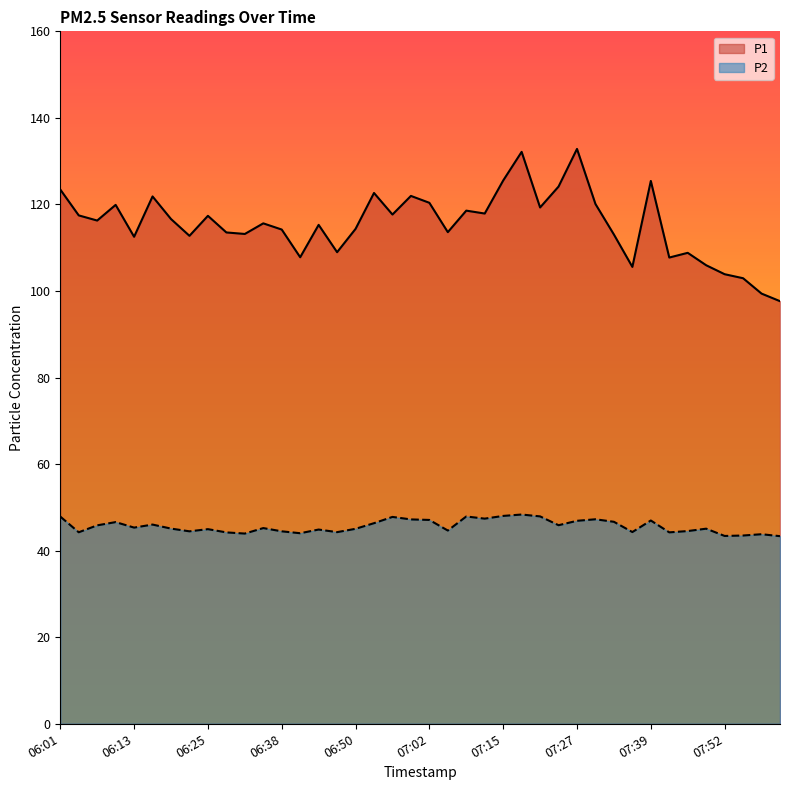

True or false: P1 and P2 intersect in this chart.

False